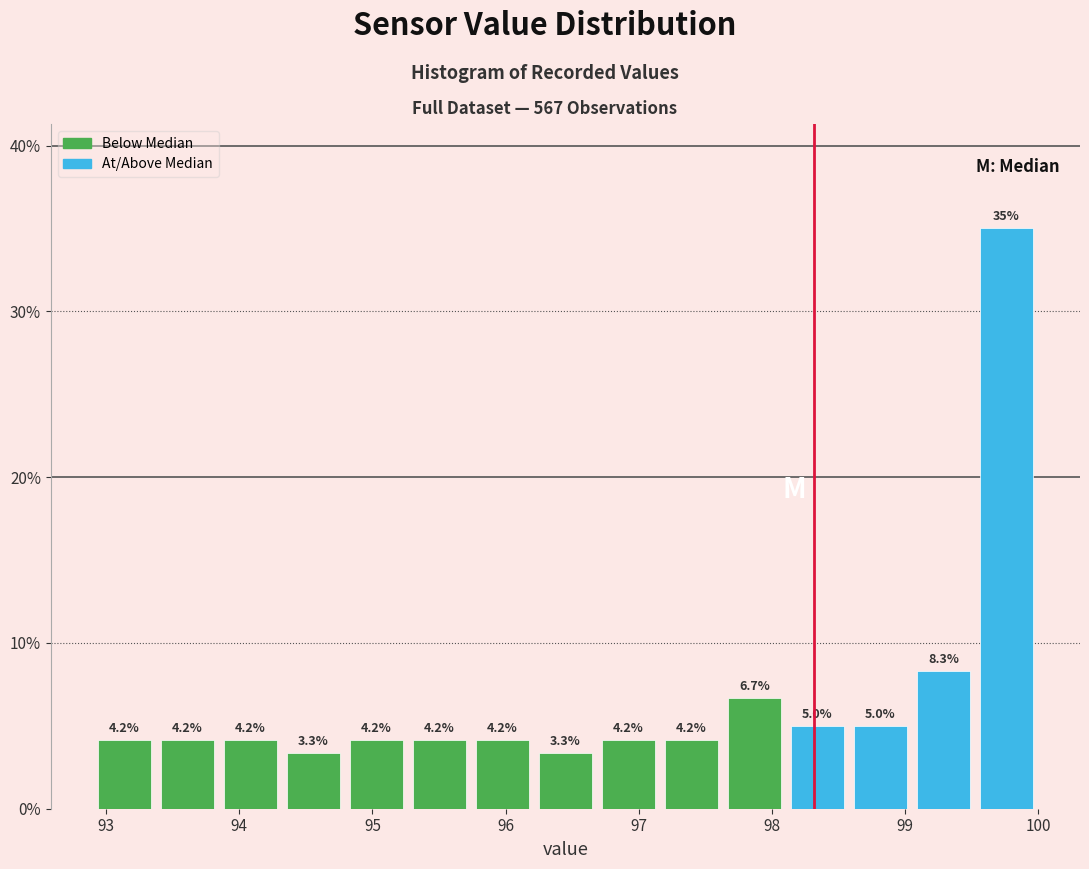

Reading left to right, transcribe this chart: for each bar, give the range it covers on the x-axis and its height. The bar edges are not printed on the chart, so give them approximately, as read against the axis.

92.9 to 93.4: 4.2
93.4 to 93.8: 4.2
93.8 to 94.3: 4.2
94.3 to 94.8: 3.3
94.8 to 95.3: 4.2
95.3 to 95.7: 4.2
95.7 to 96.2: 4.2
96.2 to 96.7: 3.3
96.7 to 97.2: 4.2
97.2 to 97.6: 4.2
97.6 to 98.1: 6.7
98.1 to 98.6: 5.0
98.6 to 99.1: 5.0
99.1 to 99.5: 8.3
99.5 to 100.0: 35.0